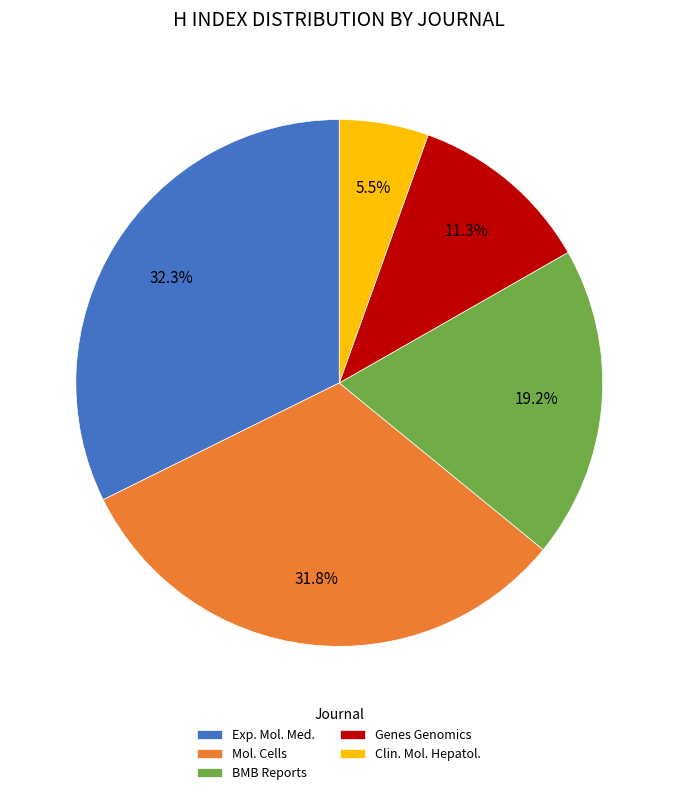

To the nearest percent, what is the average slice percentage?

20%